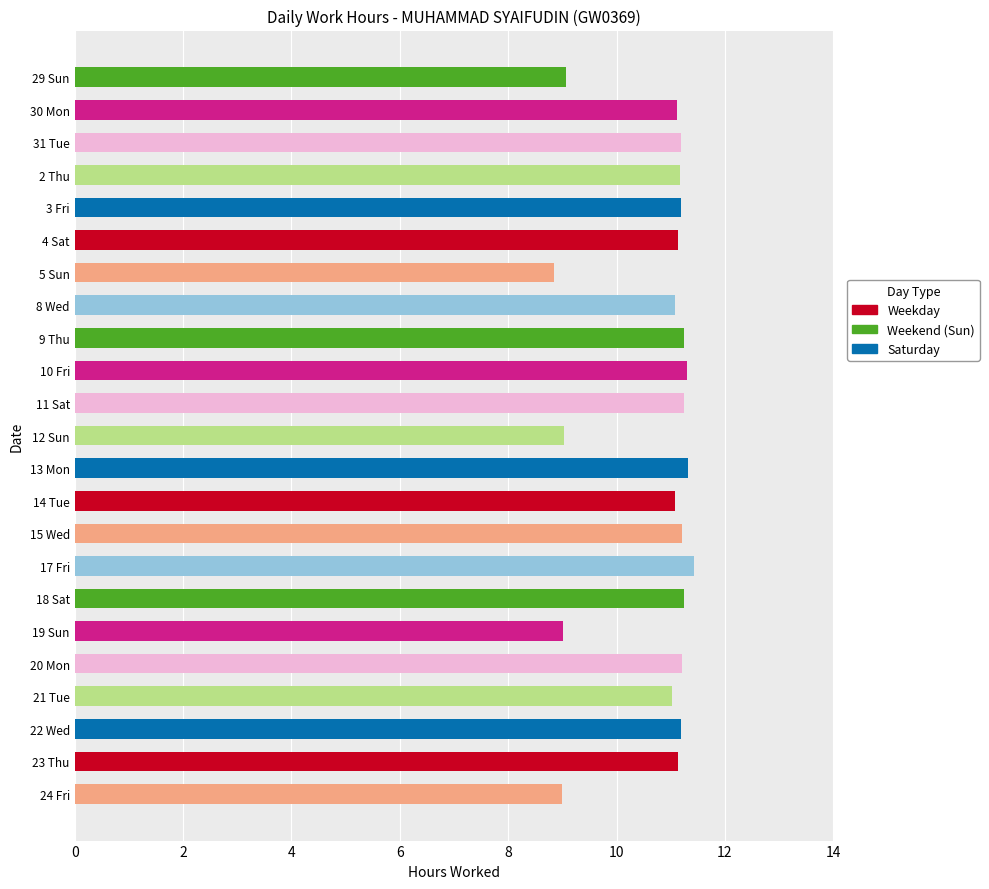

Between 24 Fri and 15 Wed, which is larger?

15 Wed